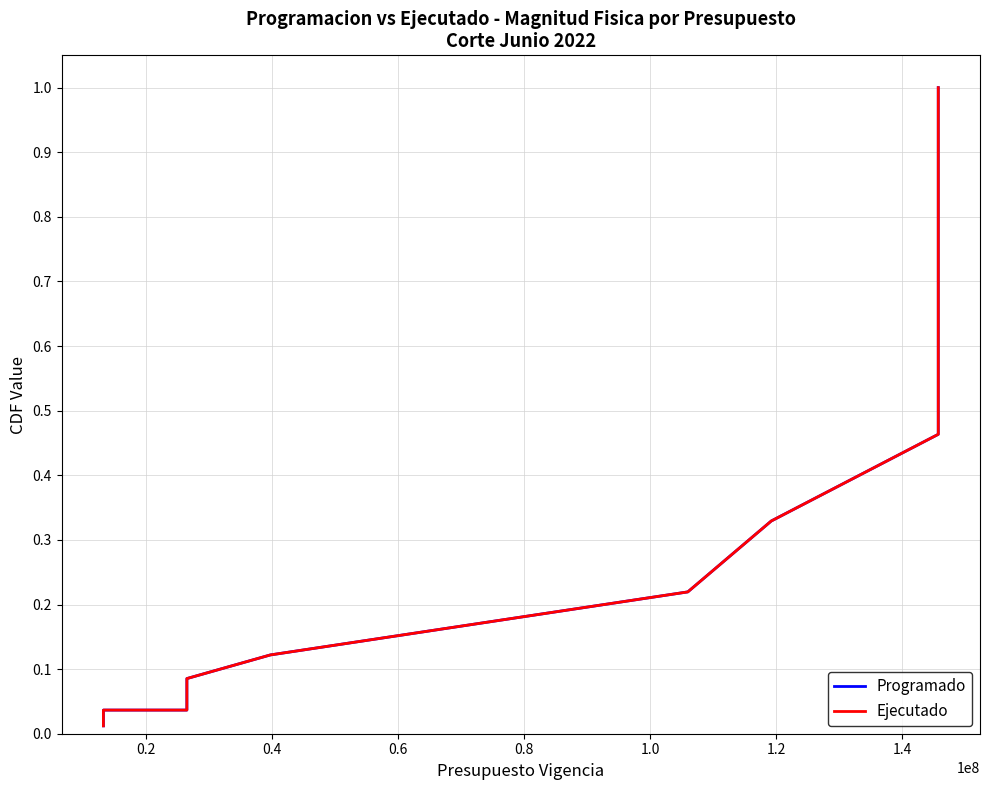

What is the difference between the maximum and minimum values in the Programado series?

1.0